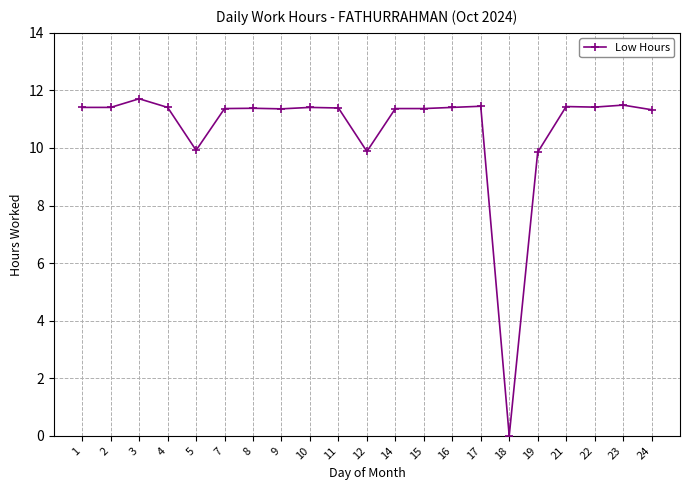

What is the value of the 2nd point from the left?

11.4